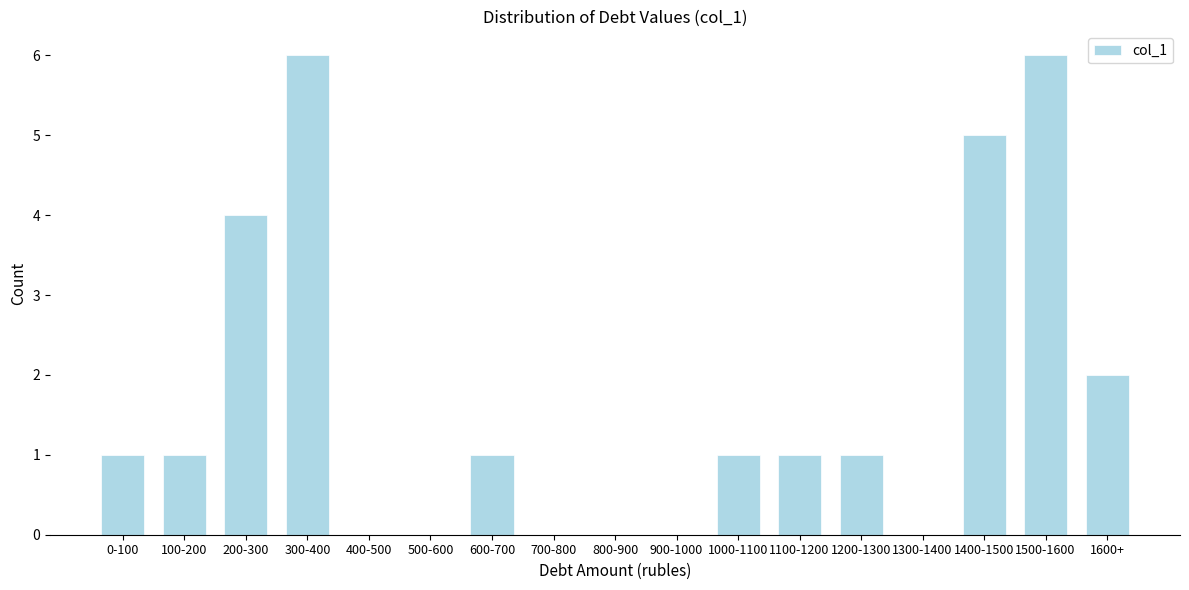

Reading right to left, extract all data points from this chart.

1600+=2	1500-1600=6	1400-1500=5	1300-1400=0	1200-1300=1	1100-1200=1	1000-1100=1	900-1000=0	800-900=0	700-800=0	600-700=1	500-600=0	400-500=0	300-400=6	200-300=4	100-200=1	0-100=1